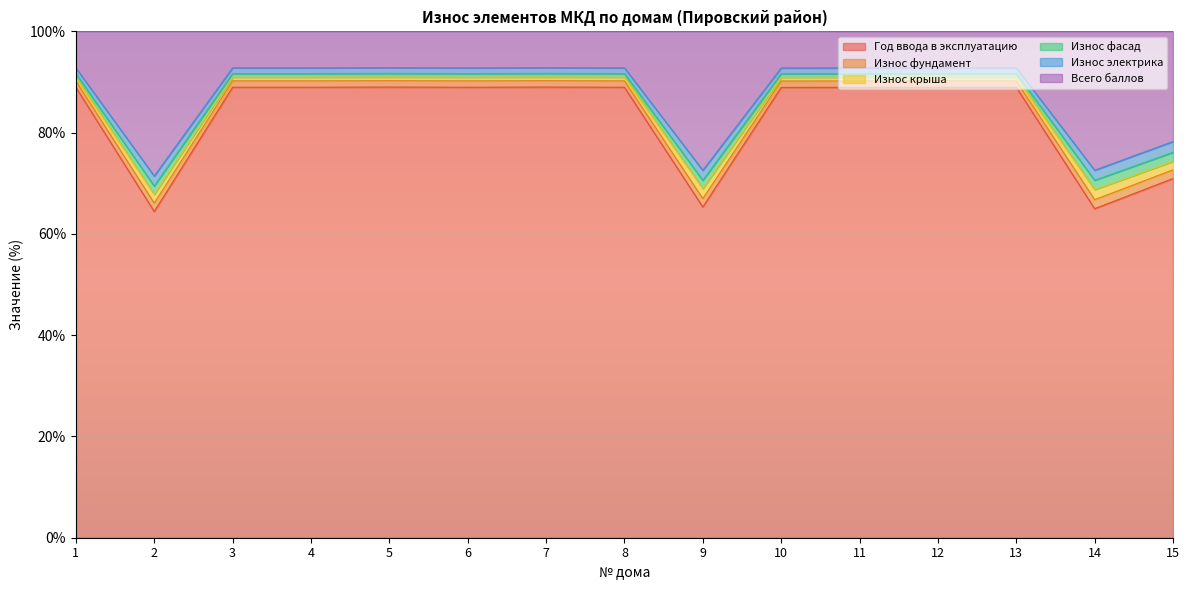

What is the lowest value of the Год ввода в эксплуатацию series?

64.4